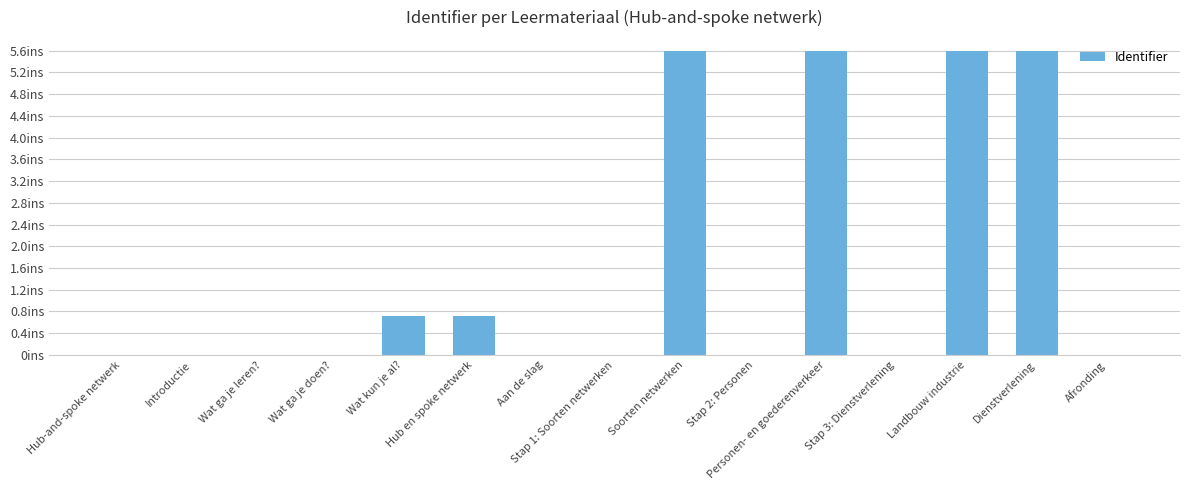

Count the number of categories in the chart.

15